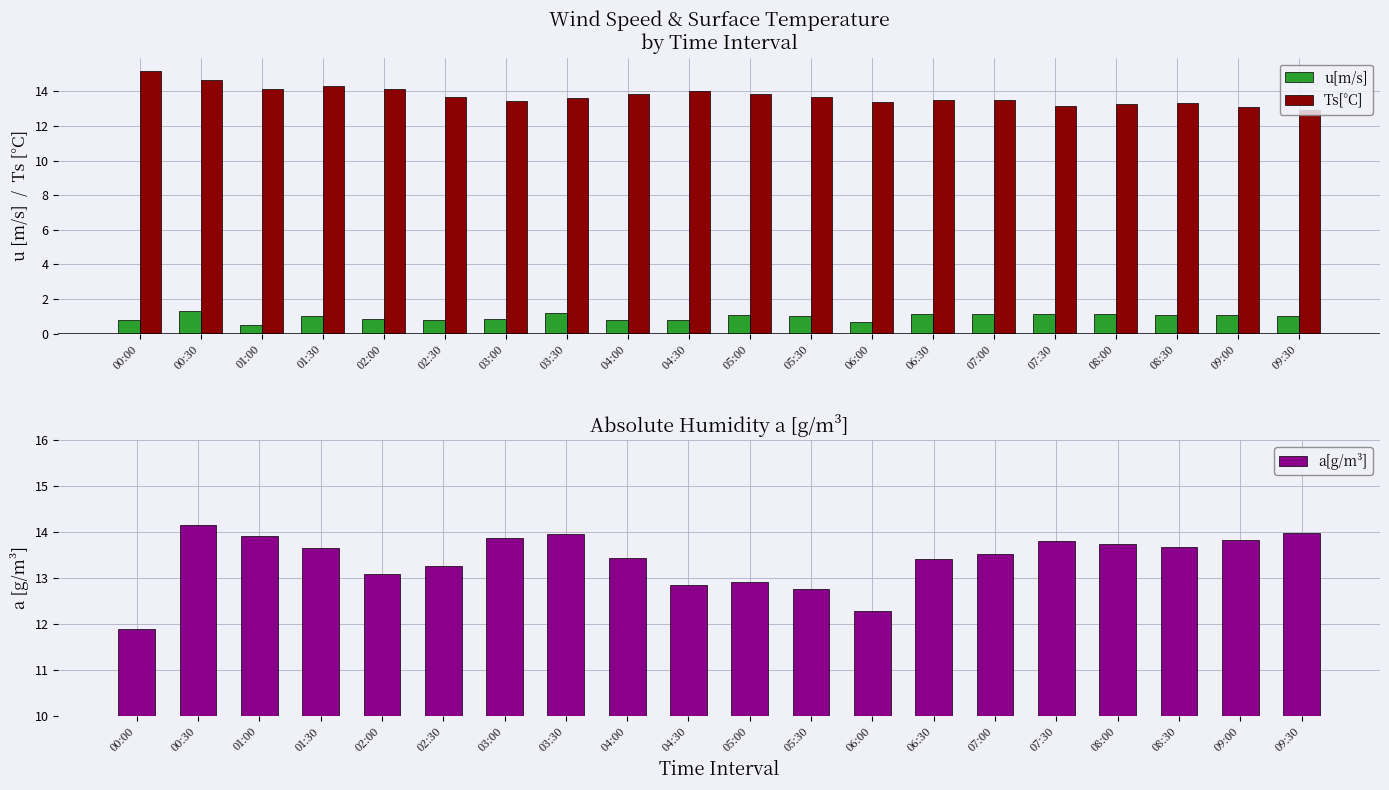

Rank the categories by Ts[°C] value from lowest to highest.

09:30, 09:00, 07:30, 08:00, 08:30, 06:00, 03:00, 07:00, 06:30, 03:30, 02:30, 05:30, 04:00, 05:00, 04:30, 02:00, 01:00, 01:30, 00:30, 00:00